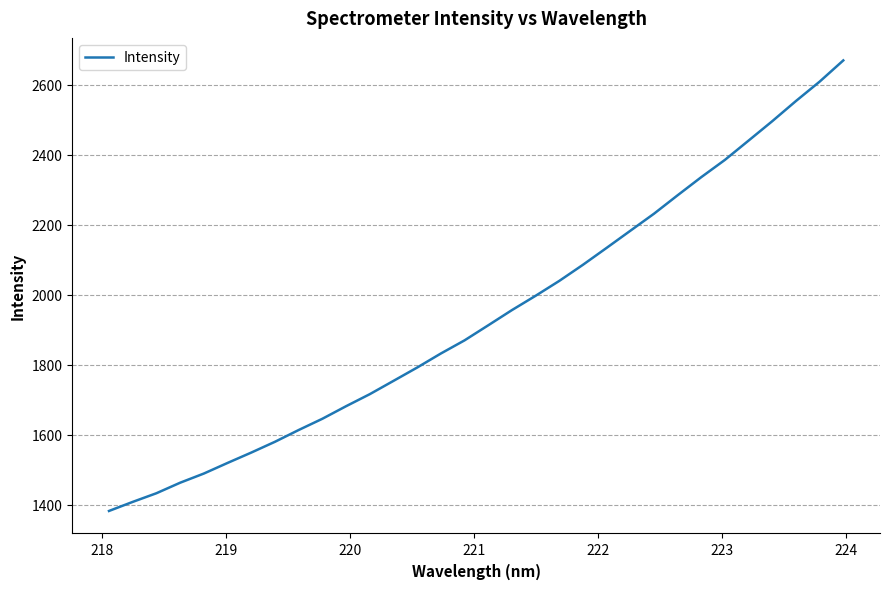

Is this an area chart (filled region under the line)?

No